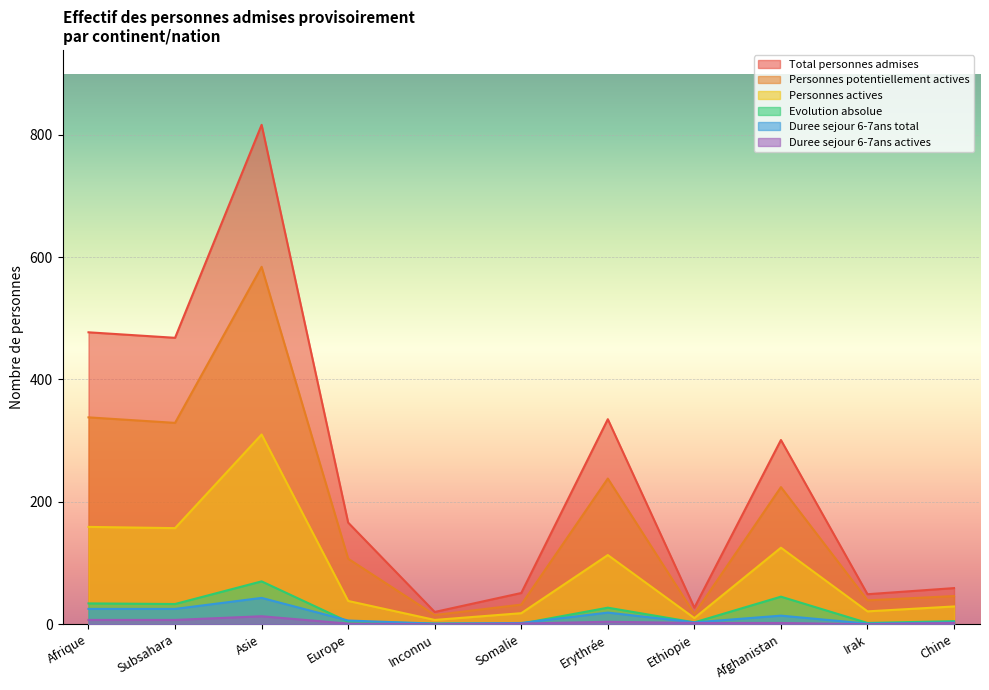

What is the highest value of the Evolution absolue series?

70